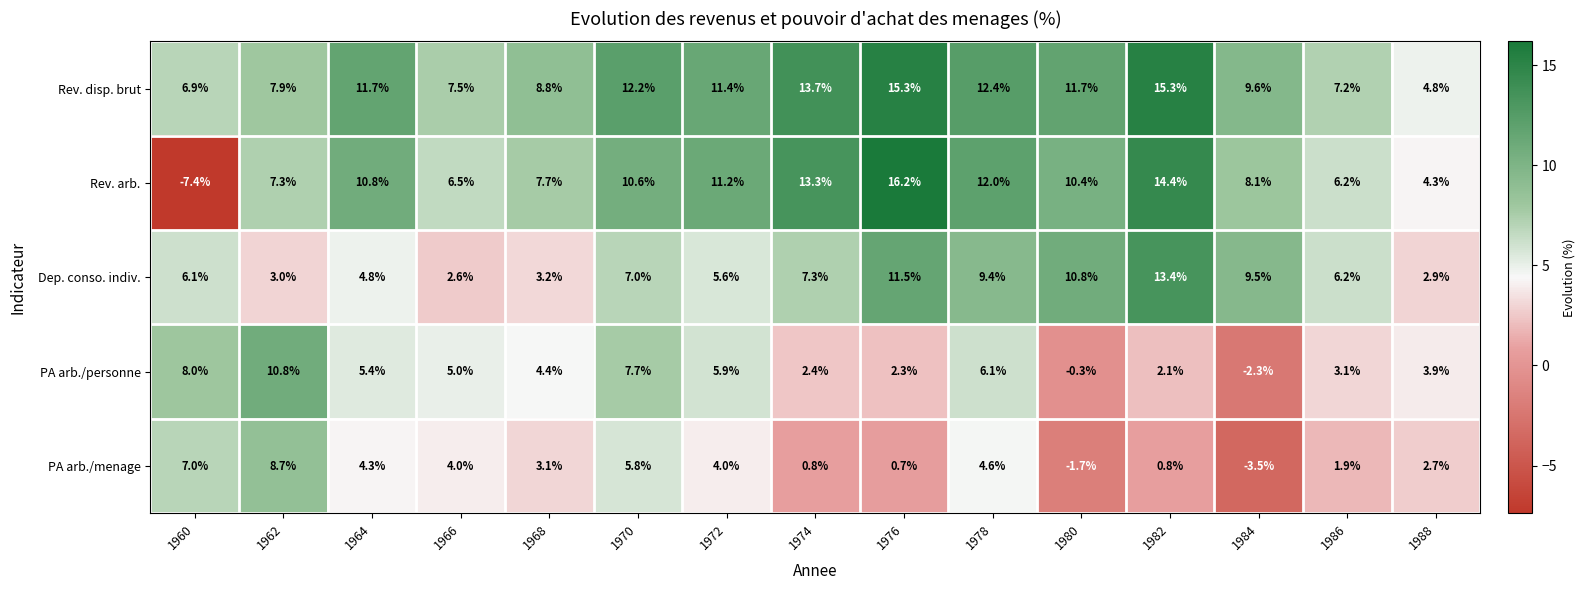

Rank the series at 1960 from lowest to highest value.

Rev. arb., Dep. conso. indiv., Rev. disp. brut, PA arb./menage, PA arb./personne